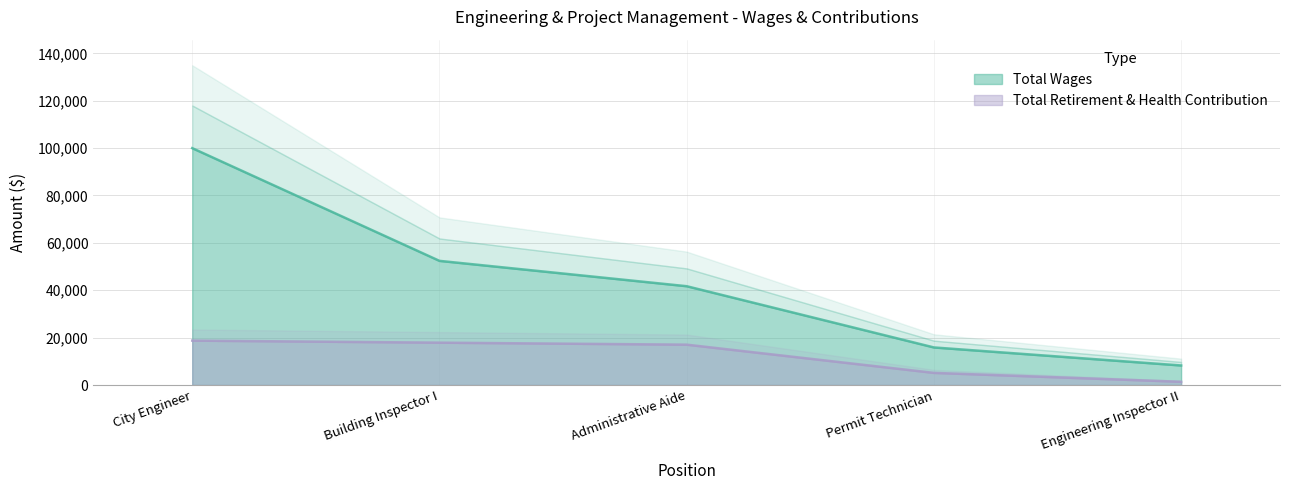

True or false: Total Wages has a value of 3727 at Engineering Inspector II.

False